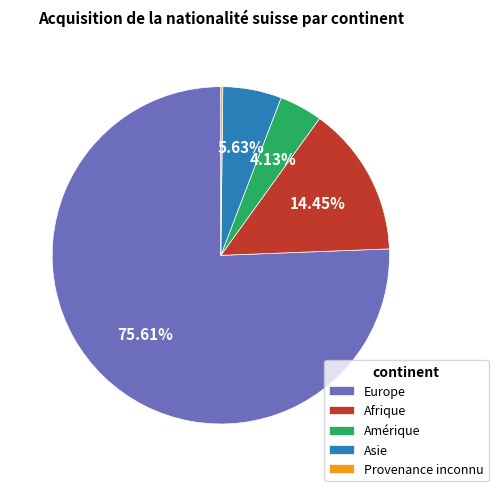

What is the ratio of the value at Asie to the value at Afrique?

0.4